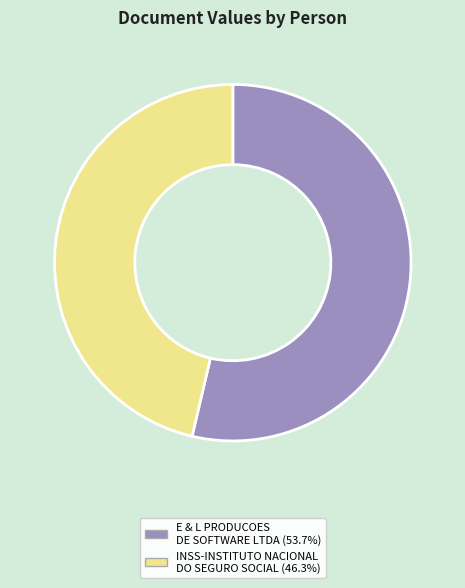

Which slice is the largest?

E & L PRODUCOES DE SOFTWARE LTDA